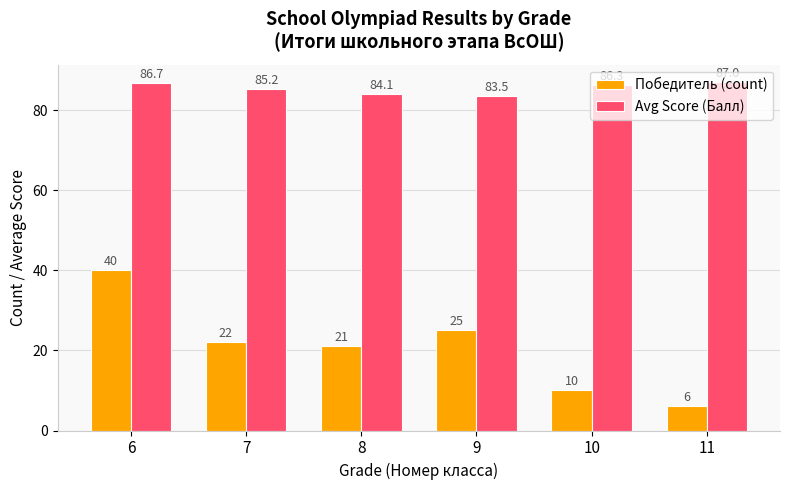

Reading left to right, what are all the values shown in this chart?

Победитель (count): 40.0	22.0	21.0	25.0	10.0	6.0
Avg Score (Балл): 86.7	85.2	84.1	83.5	86.3	87.0